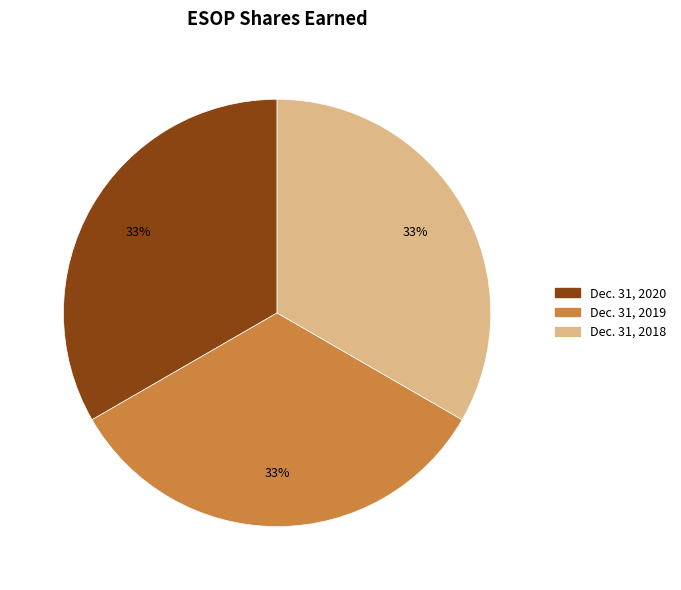

To the nearest percent, what percentage of the pie is Dec. 31, 2019?

33%